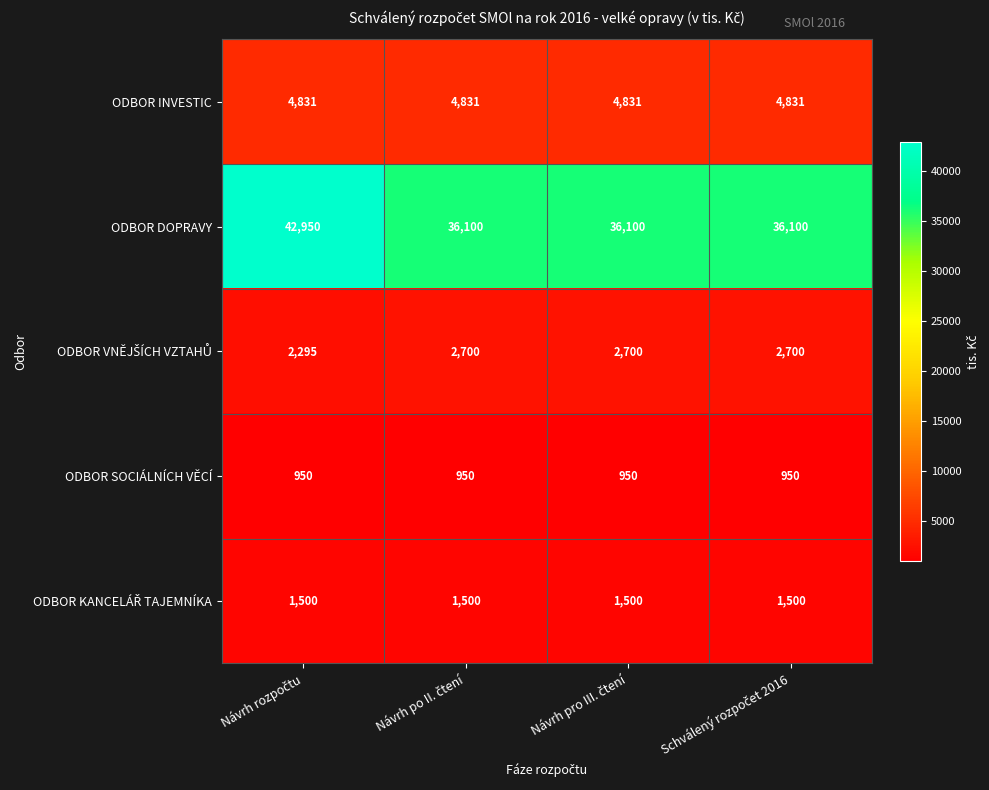

Count the ODBOR DOPRAVY values in the range 36100 to 42950.

4